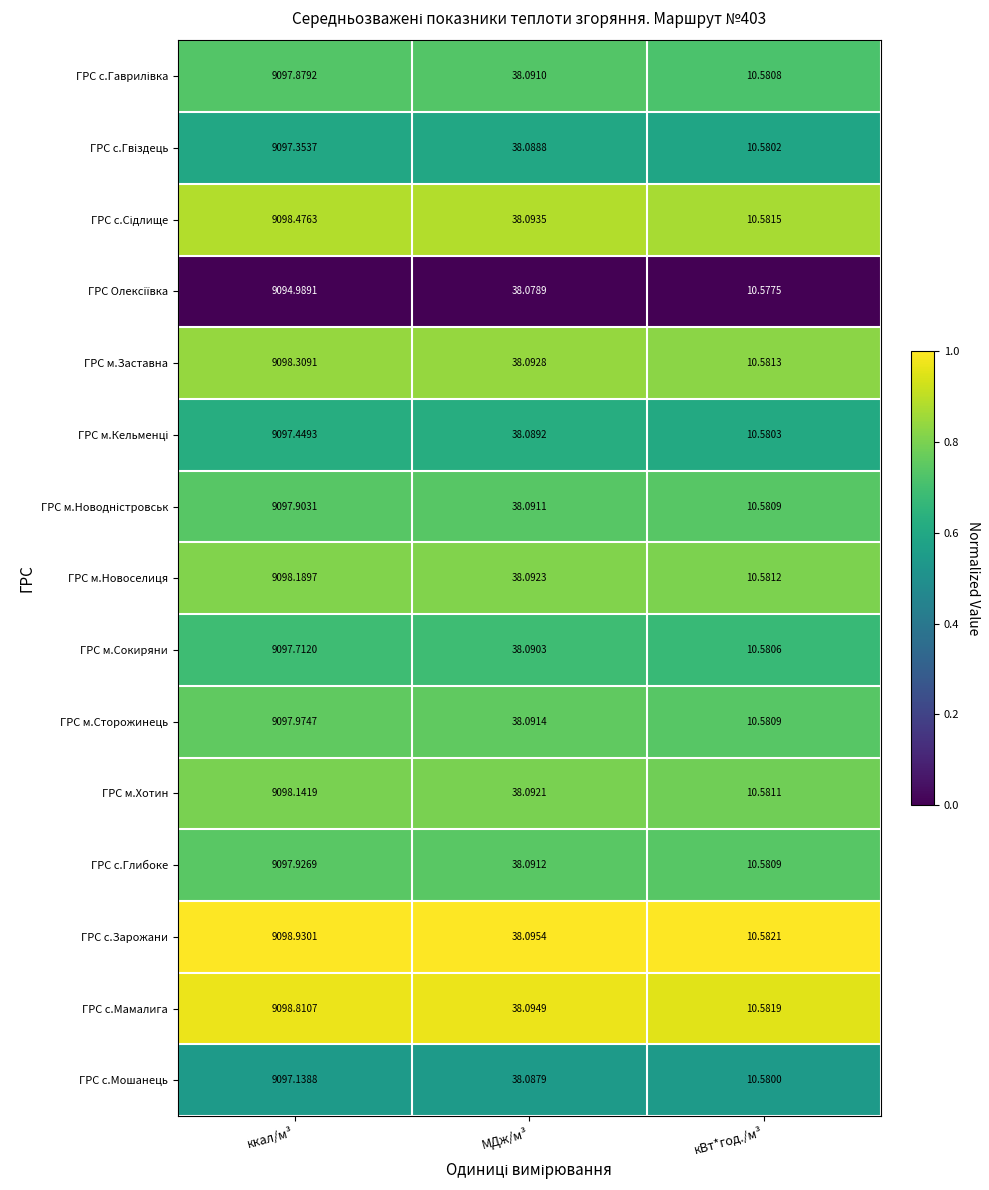

At which label does ГРС с.Глибоке reach its peak?

ккал/м³